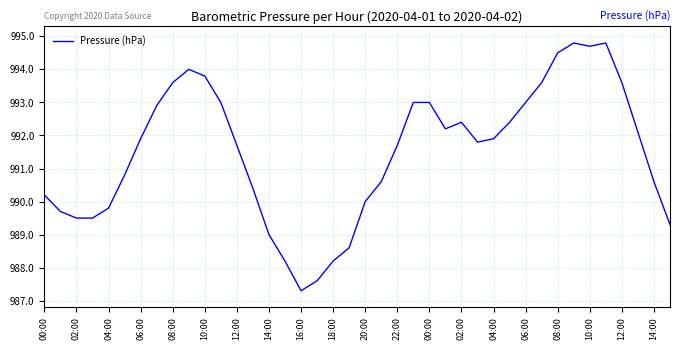

What is the greatest value displayed?

994.8